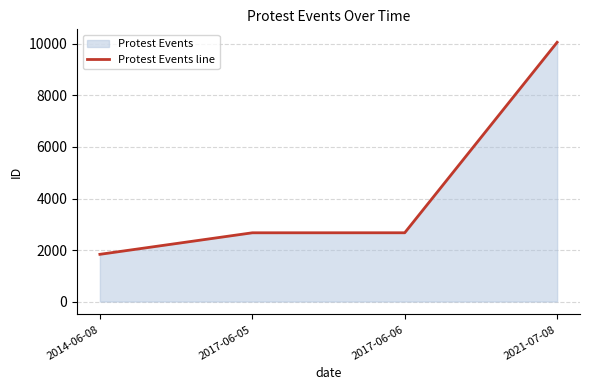

What is the average value?

4309